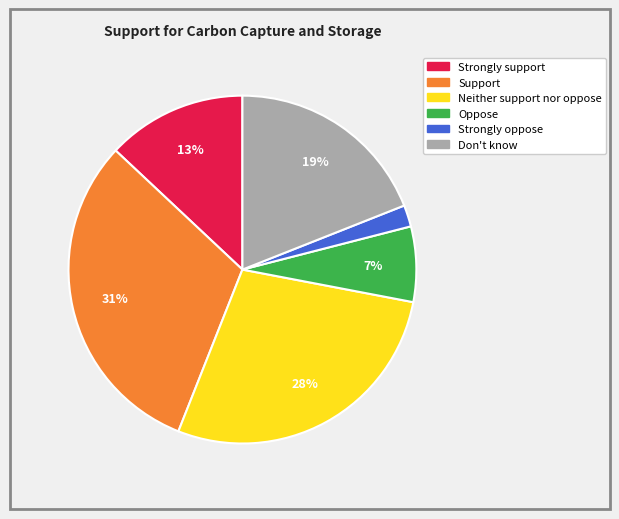

To the nearest percent, what is the difference between the Neither support nor oppose and Strongly oppose slice percentages?

26%